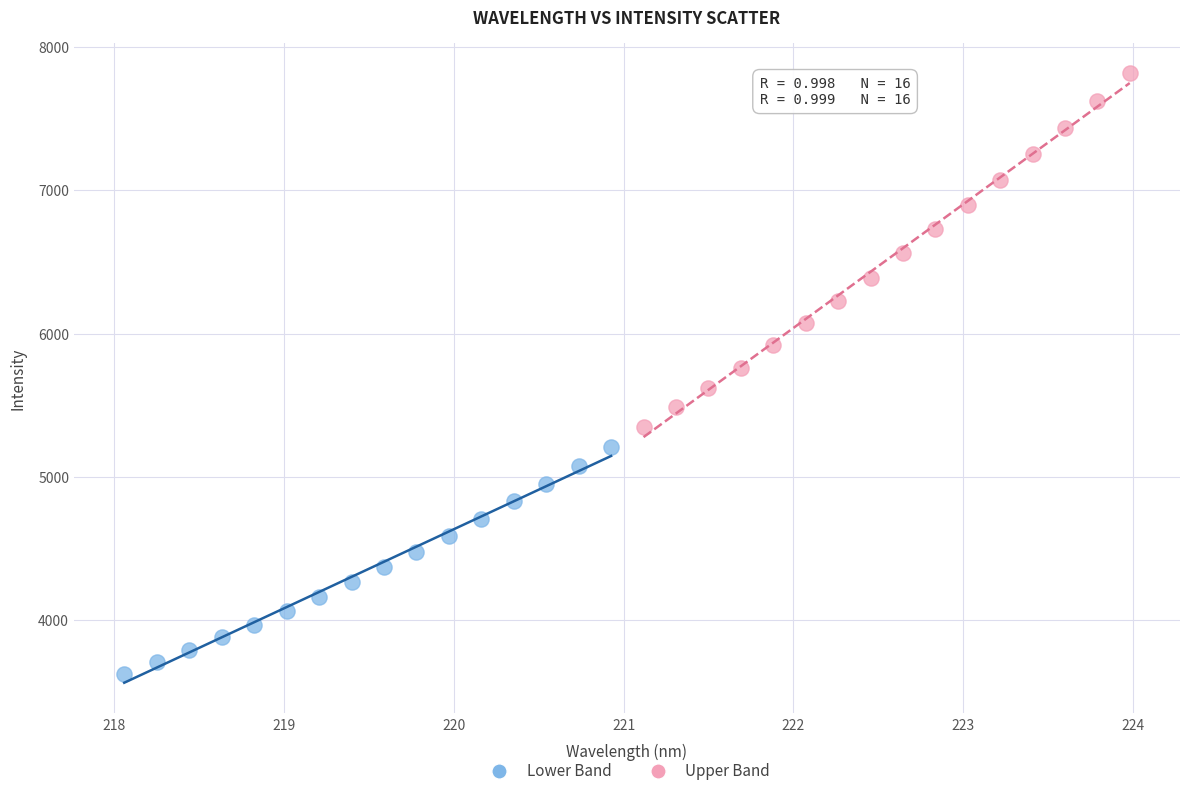

Which series contains the highest Y value?

Upper Band